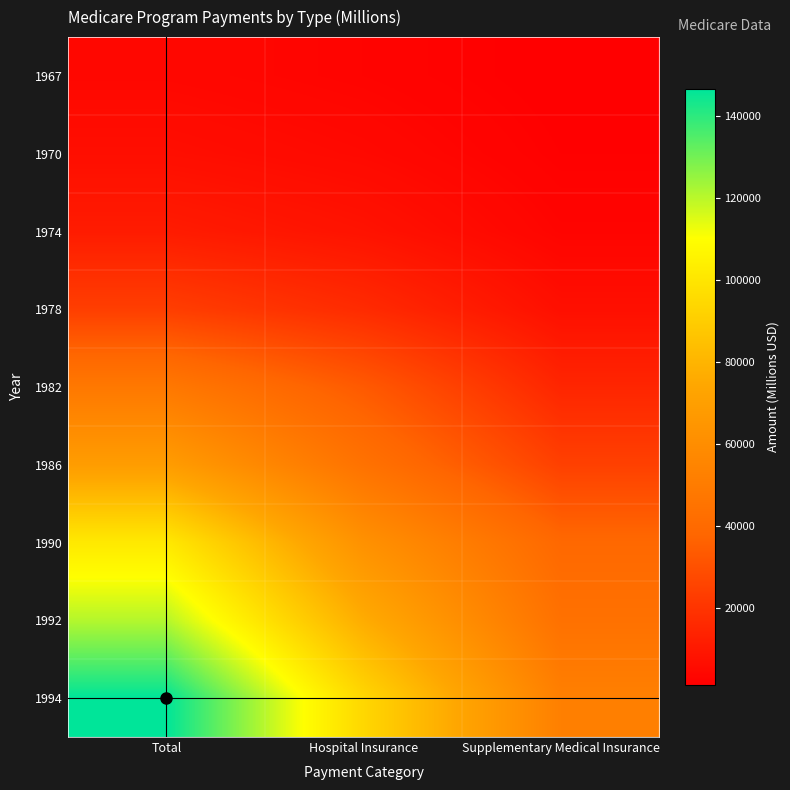

What is the spread (max minus min) of values at Supplementary Medical Insurance?

51071